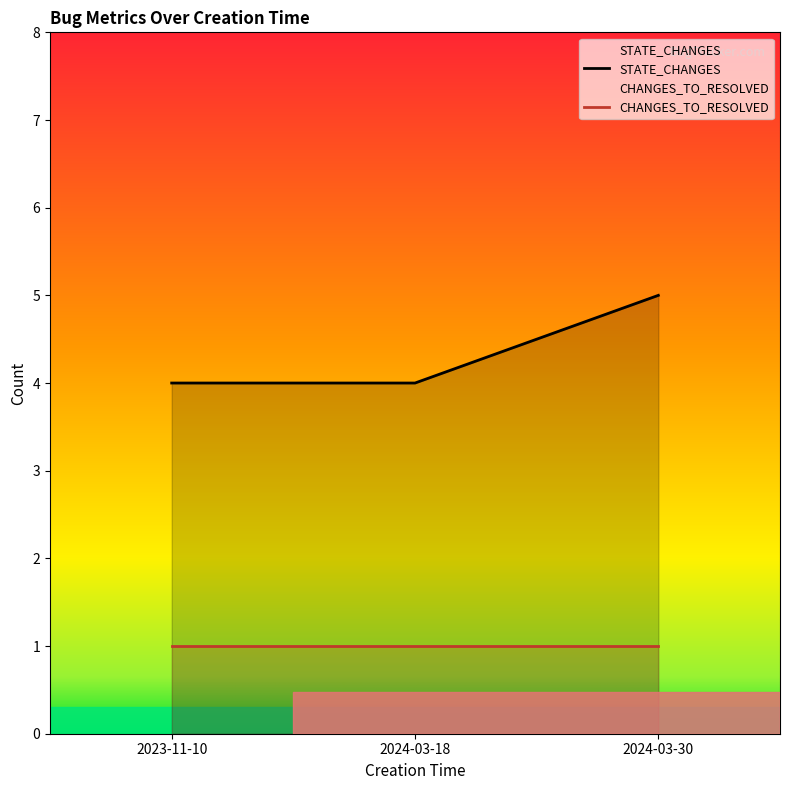

What is the label of the 2nd point from the left?

2024-03-18